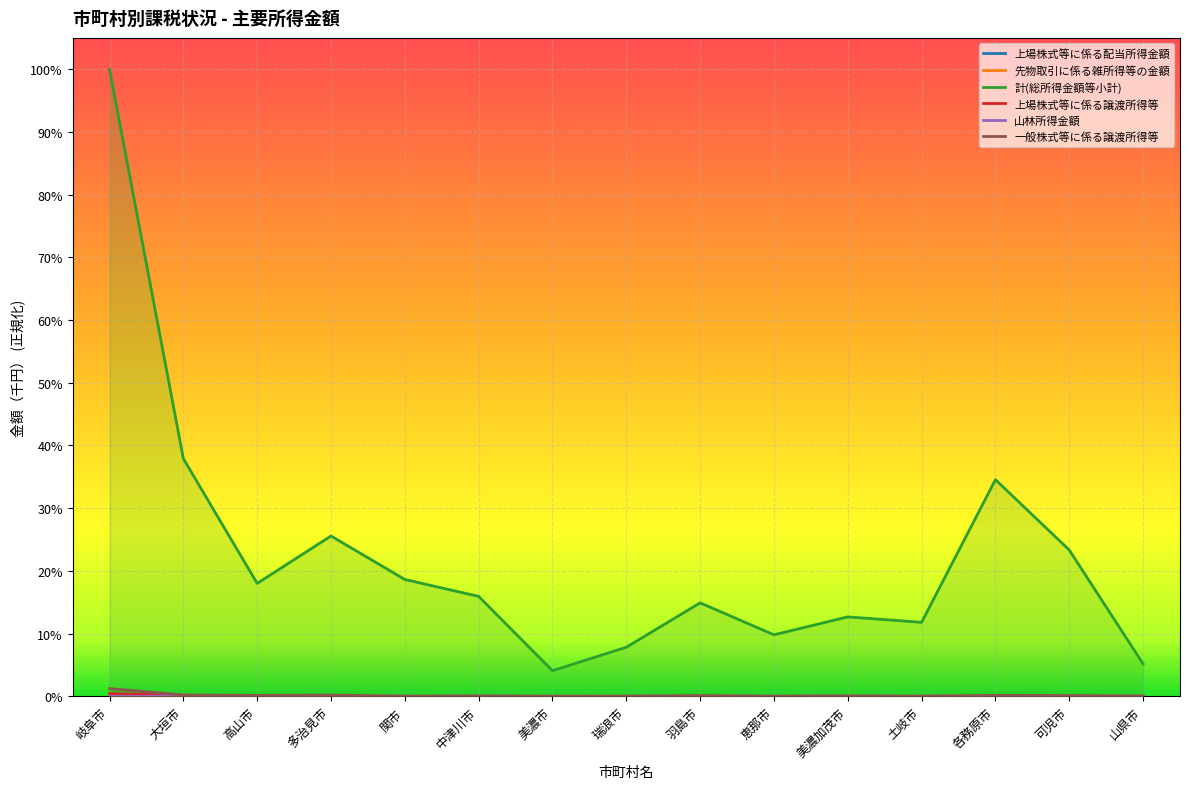

List the series in order of their peak value, lowest first.

山林所得金額, 上場株式等に係る配当所得金額, 先物取引に係る雑所得等の金額, 上場株式等に係る譲渡所得等, 一般株式等に係る譲渡所得等, 計(総所得金額等小計)